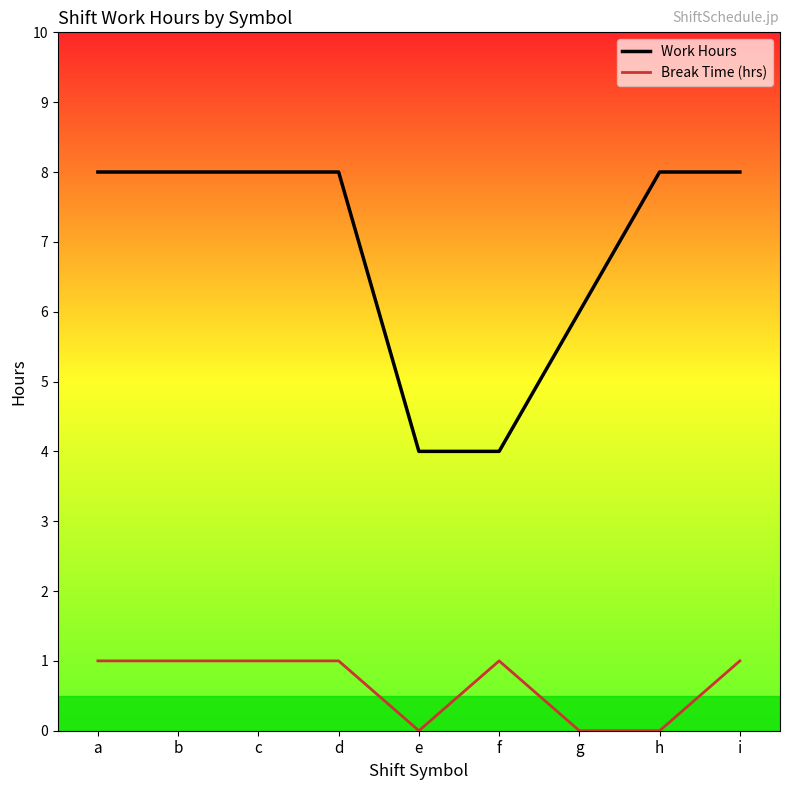

True or false: Work Hours has a value of 8 at b.

True